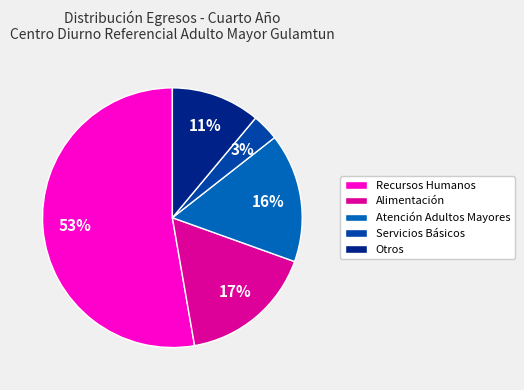

What is the total percentage of Alimentación and Servicios Básicos?

20.1%